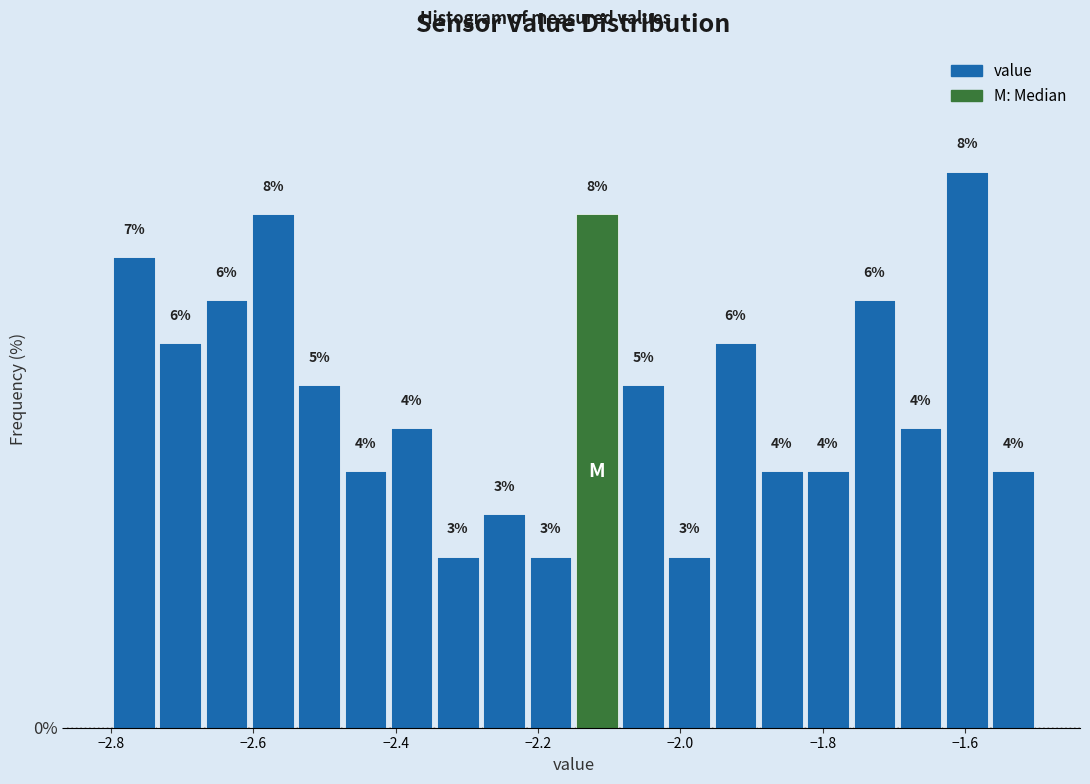

Read against the x-axis, roughly where is the centre of the tallest bar?

-1.60